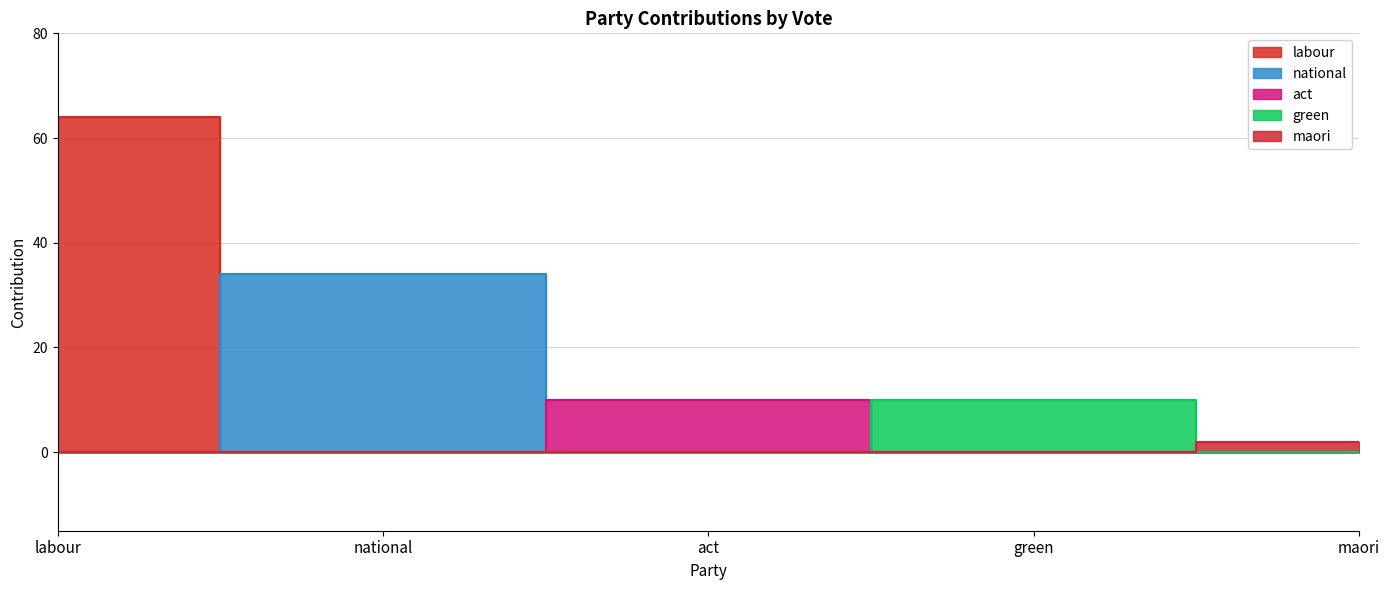

At how many categories does at least one series exceed 9?

4